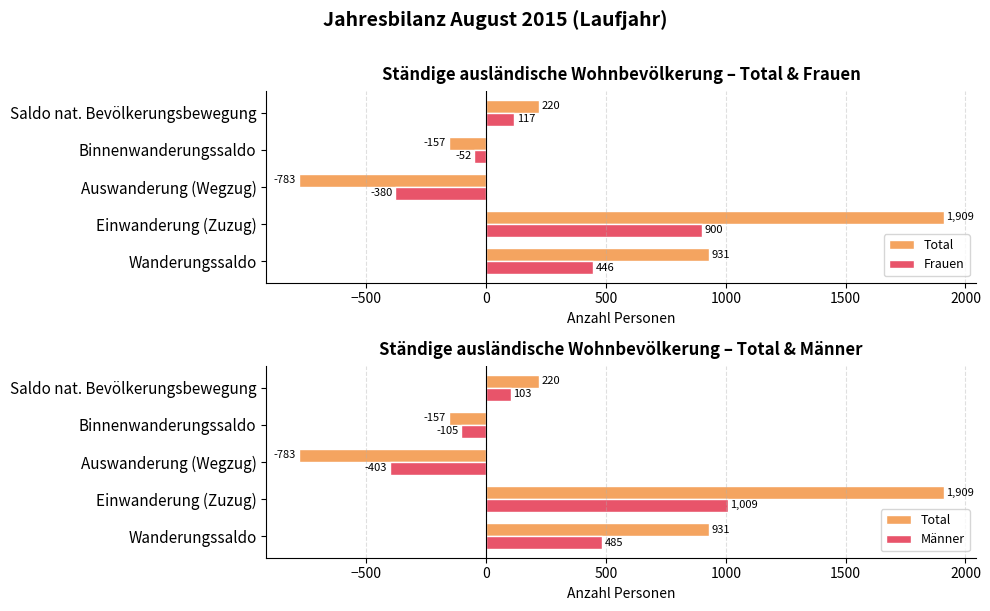

How many values in the Total series exceed 220?

2